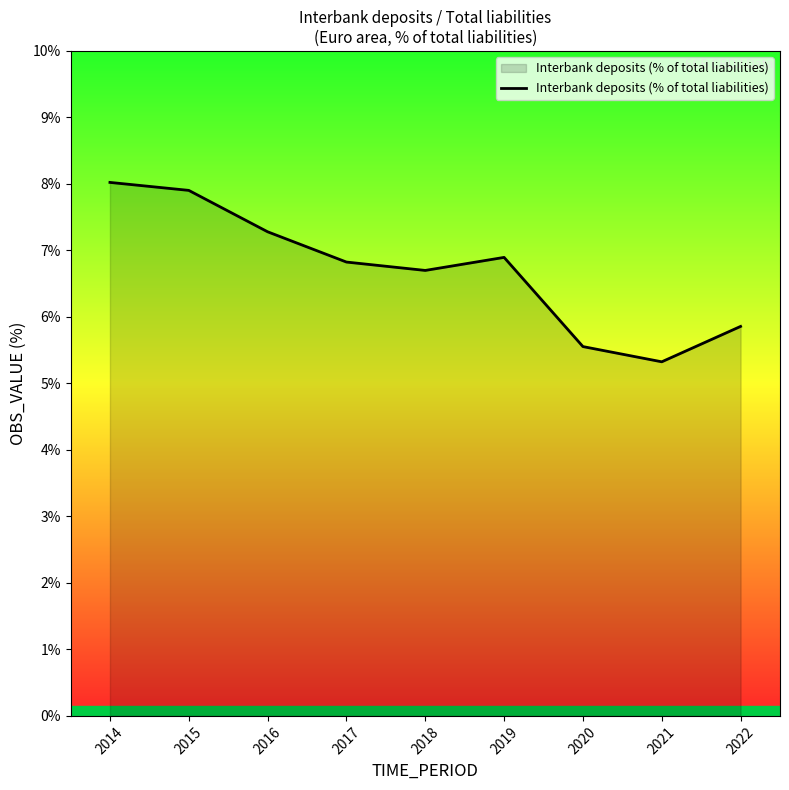

Where is the first local maximum?

2019